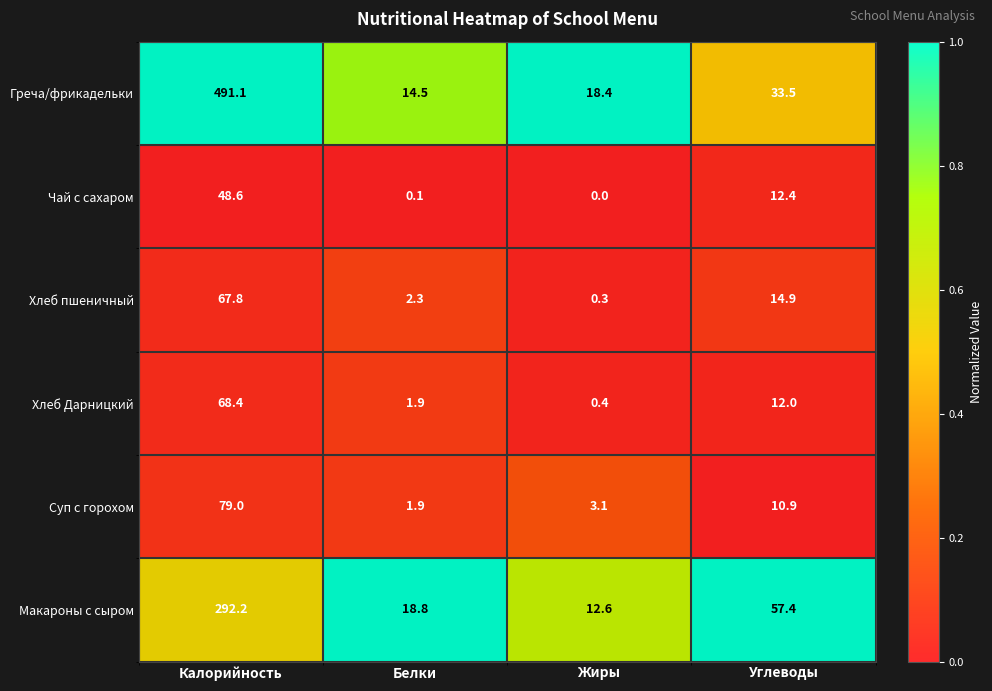

What is the sum of all Греча/фрикадельки values?

557.5